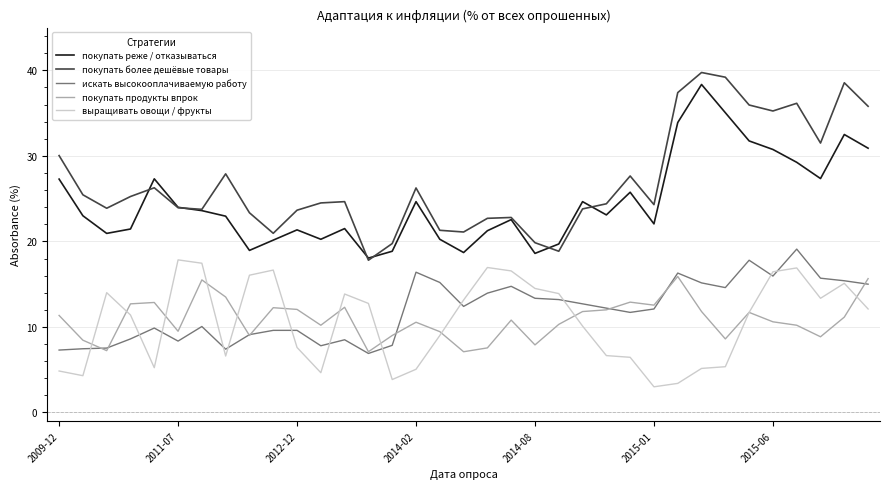

What is the lowest value of the покупать реже / отказываться series?

18.1